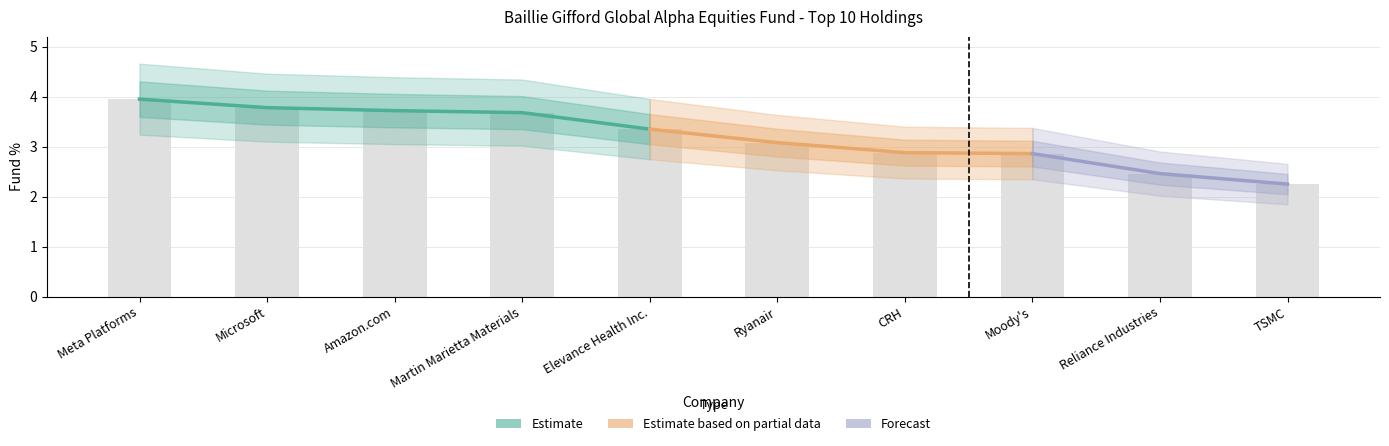

Are the bars horizontal?

No